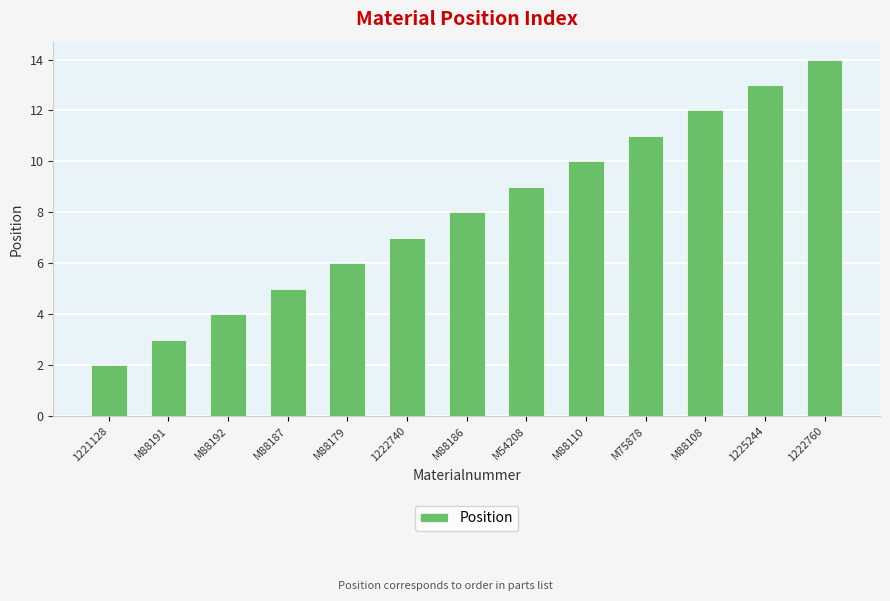

What is the approximate value at 1222760, to the nearest 5?

15